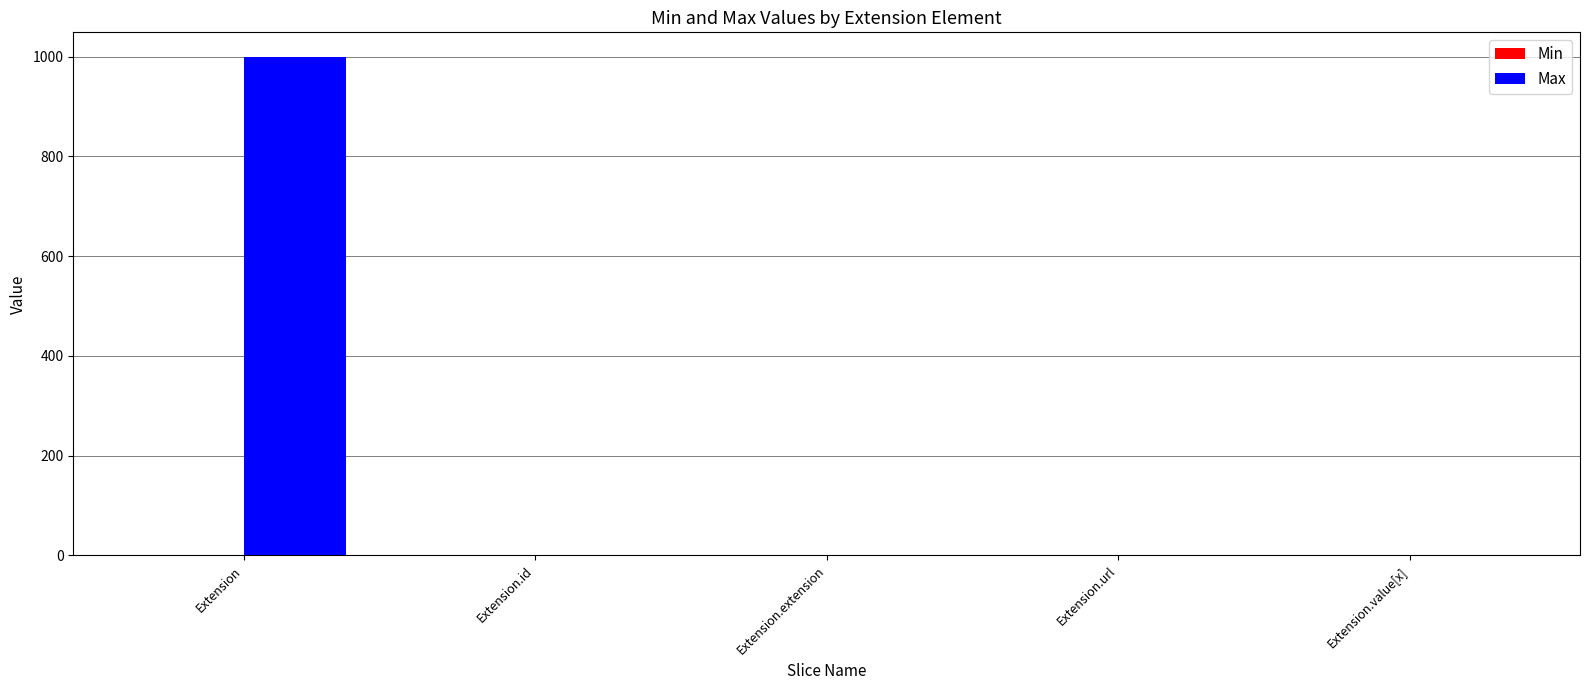

What is the sum of all Max values?

1002